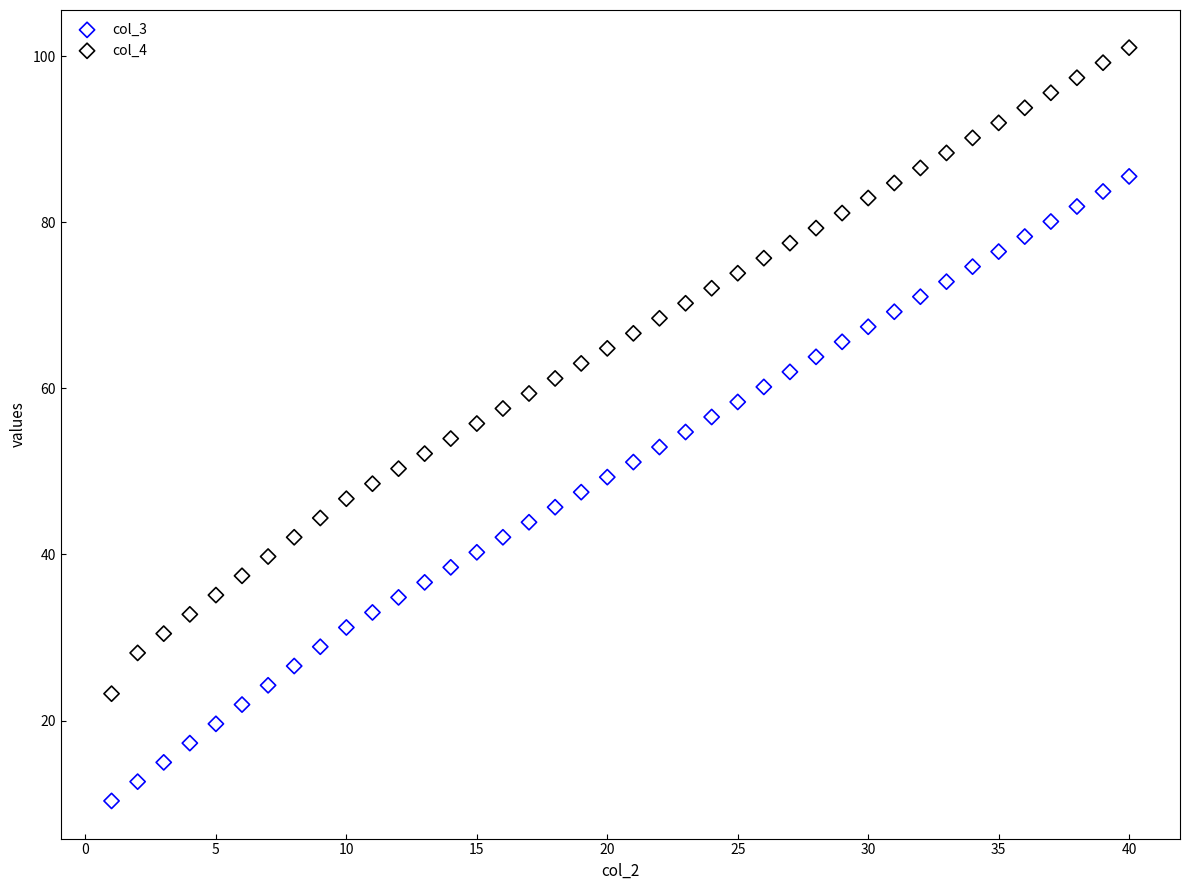

Which series contains the lowest Y value?

col_3